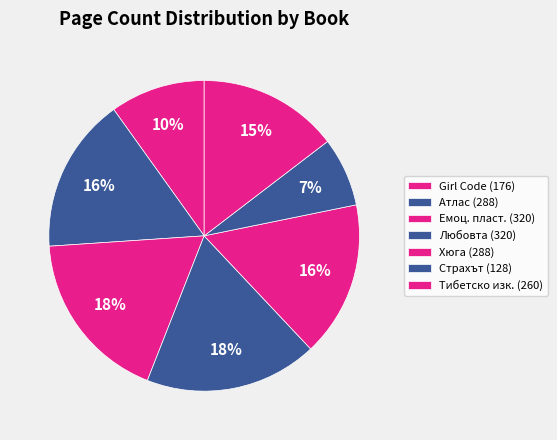

To the nearest percent, what is the difference between the largest and smallest slice percentages?

11%